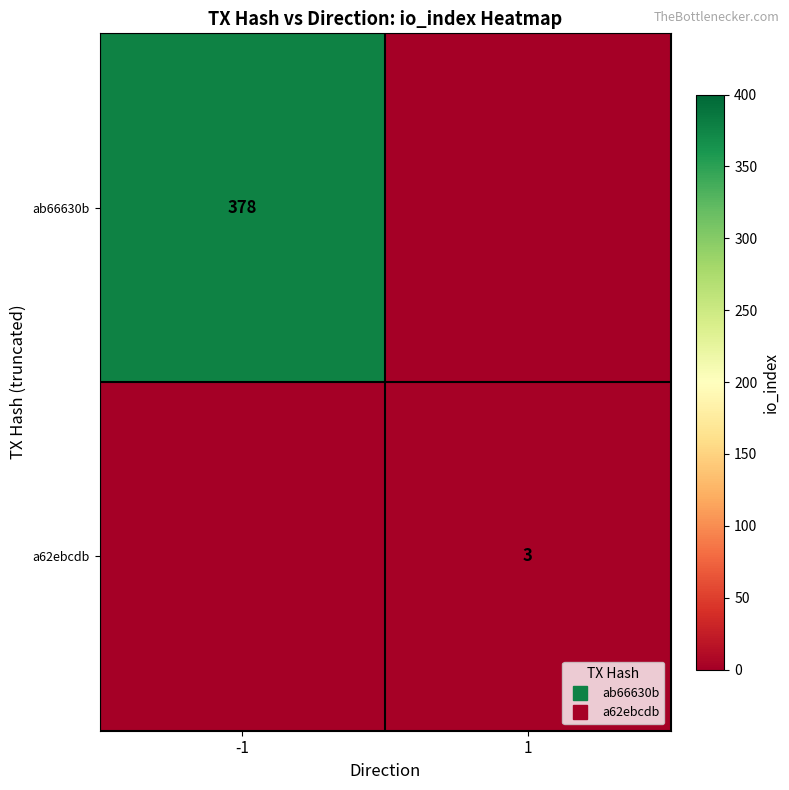

What is the difference between the maximum and minimum values in the a62ebcdb series?

3